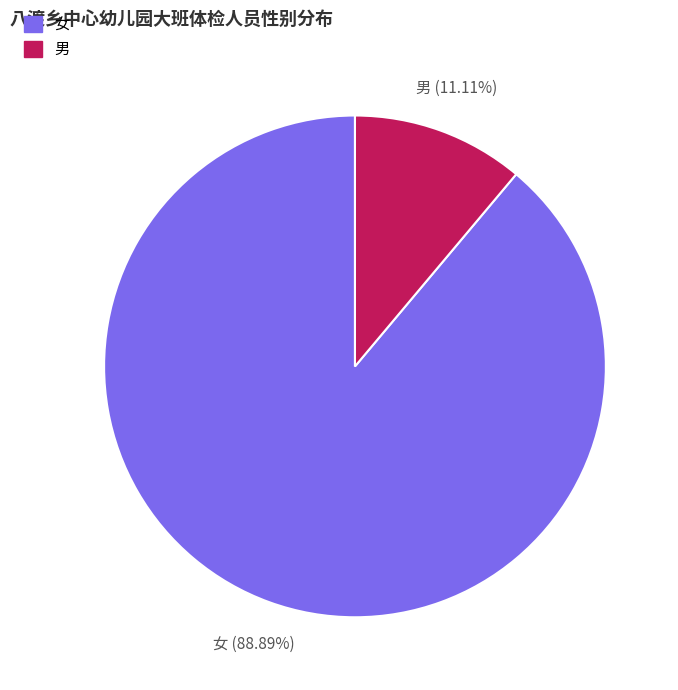

Which has a higher value, 男 or 女?

女